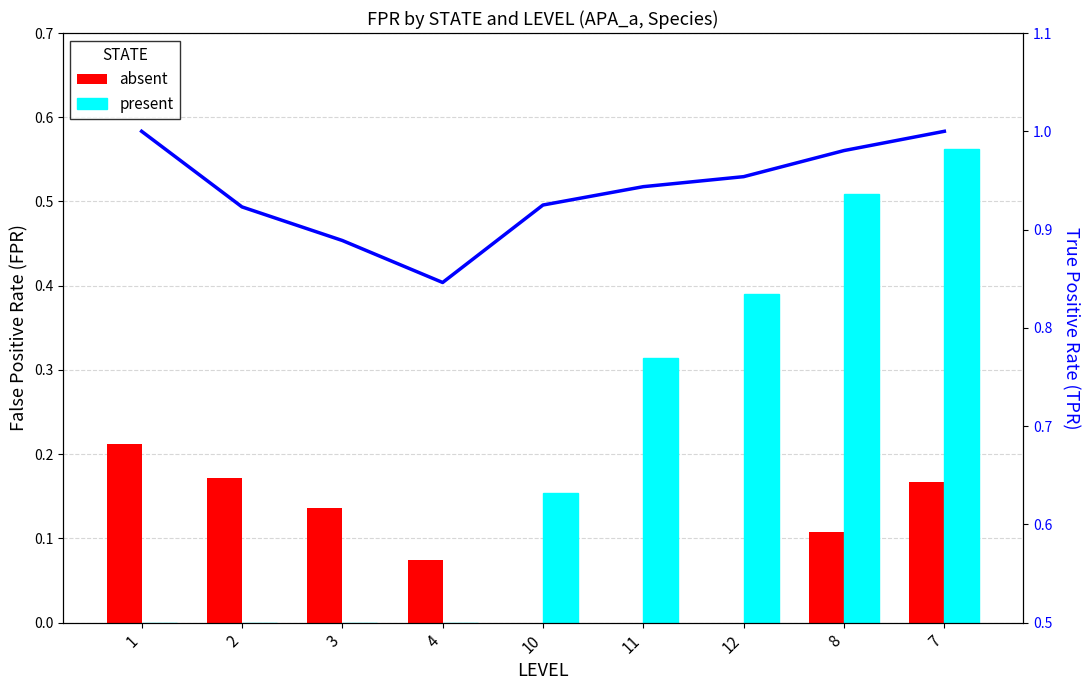

How many groups of bars are there?

9